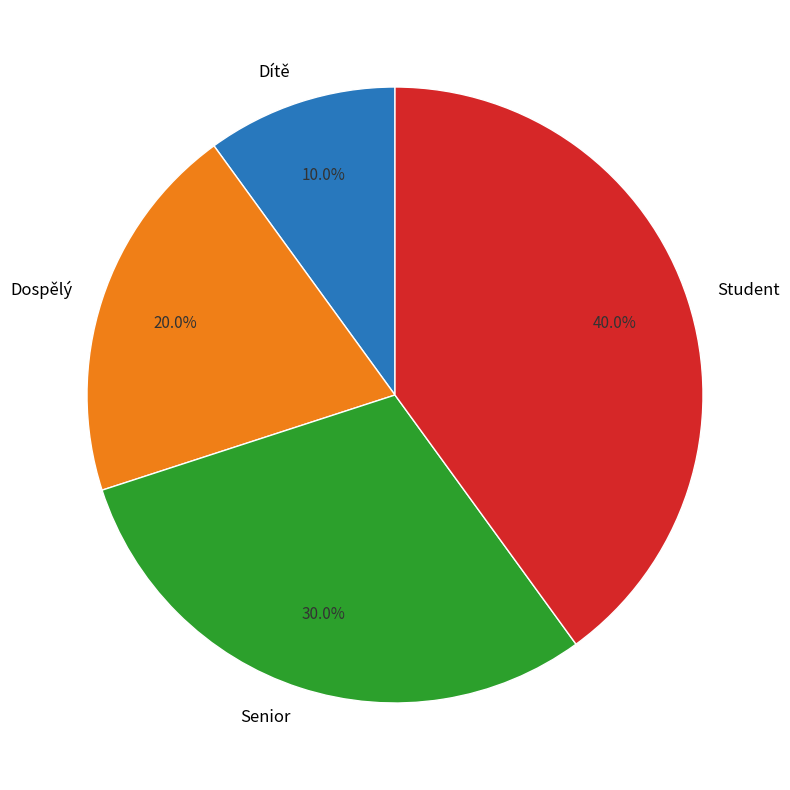

How many slices are in this pie chart?

4